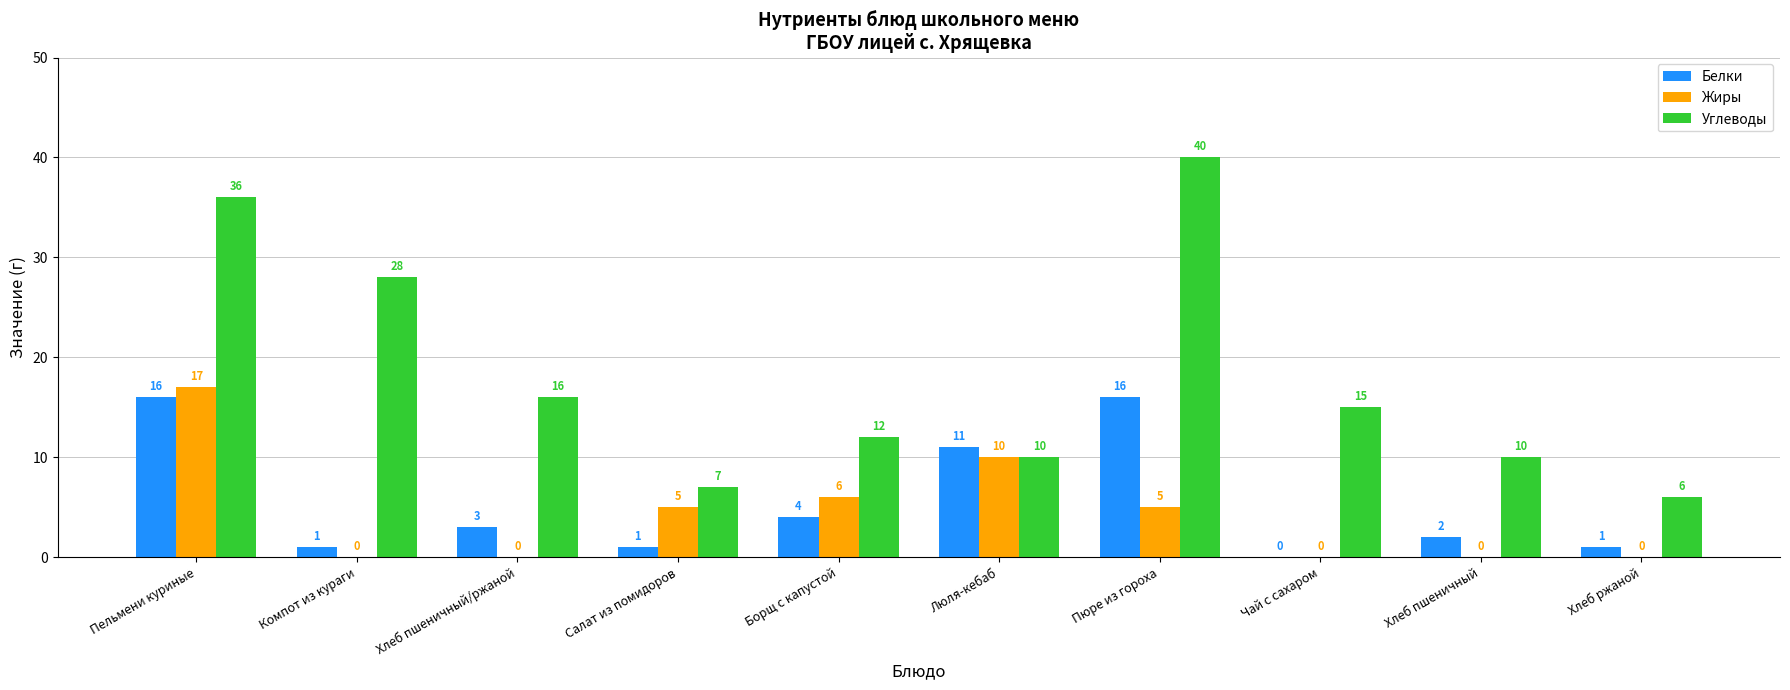

Reading left to right, list all the values displayed in this chart.

Белки: Пельмени куриные=16	Компот из кураги=1	Хлеб пшеничный/ржаной=3	Салат из помидоров=1	Борщ с капустой=4	Люля-кебаб=11	Пюре из гороха=16	Чай с сахаром=0	Хлеб пшеничный=2	Хлеб ржаной=1
Жиры: Пельмени куриные=17	Компот из кураги=0	Хлеб пшеничный/ржаной=0	Салат из помидоров=5	Борщ с капустой=6	Люля-кебаб=10	Пюре из гороха=5	Чай с сахаром=0	Хлеб пшеничный=0	Хлеб ржаной=0
Углеводы: Пельмени куриные=36	Компот из кураги=28	Хлеб пшеничный/ржаной=16	Салат из помидоров=7	Борщ с капустой=12	Люля-кебаб=10	Пюре из гороха=40	Чай с сахаром=15	Хлеб пшеничный=10	Хлеб ржаной=6